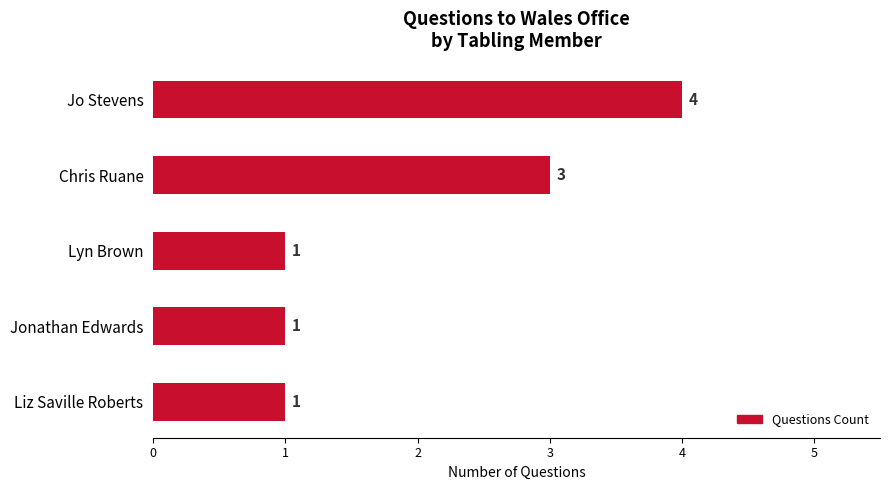

What is the sum of the values at Jo Stevens and Jonathan Edwards?

5